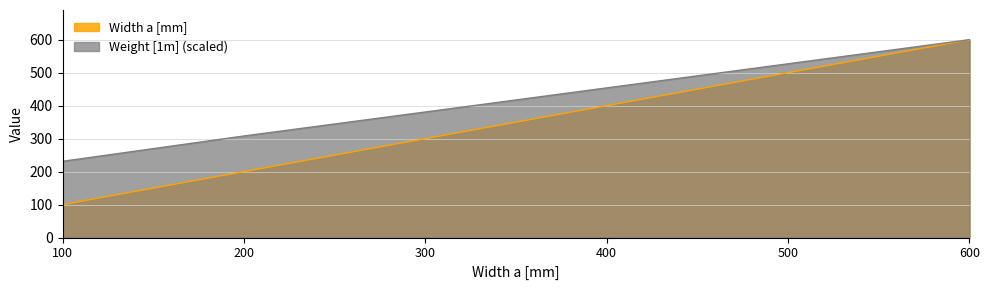

What is the smallest value displayed?

100.0